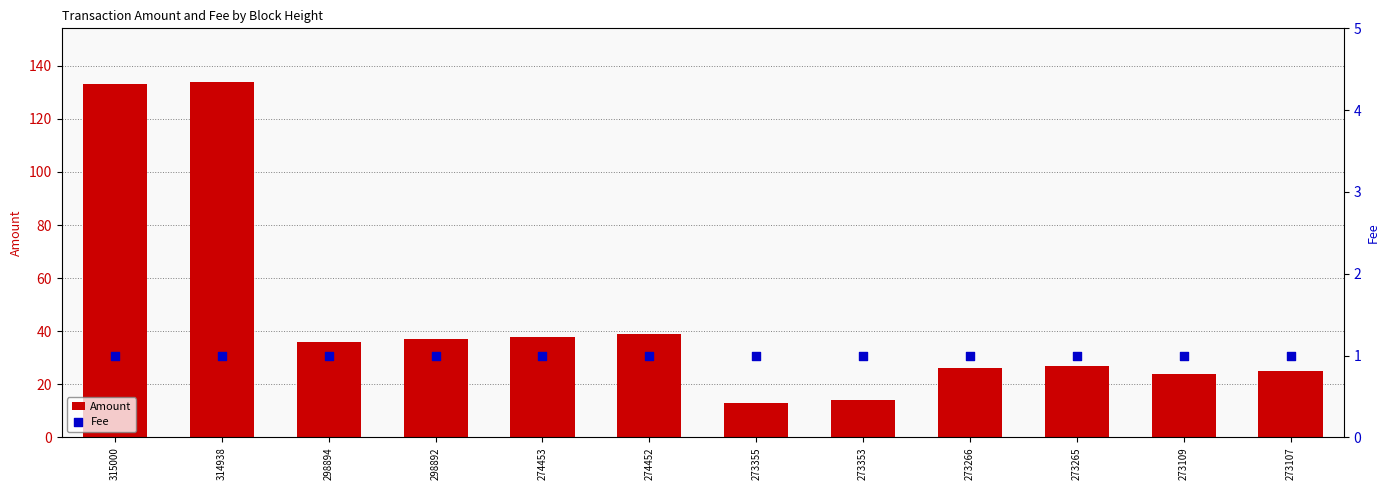

At how many categories does at least one series exceed 94?

2